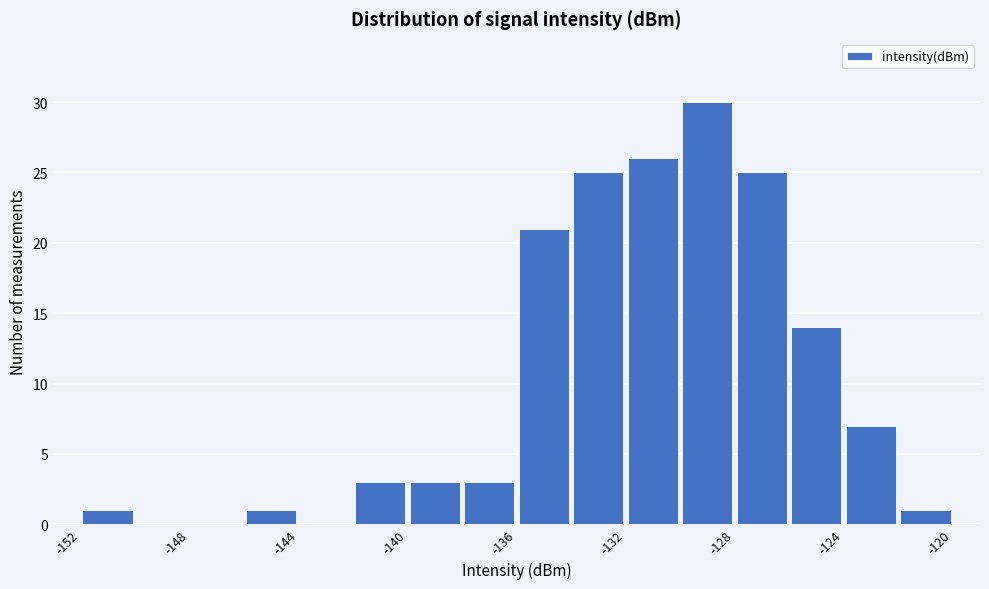

What is the height of the bar covering -140 to -138 on the x-axis? The values are not printed on the chart, so give them approximately, as read against the axis.

3